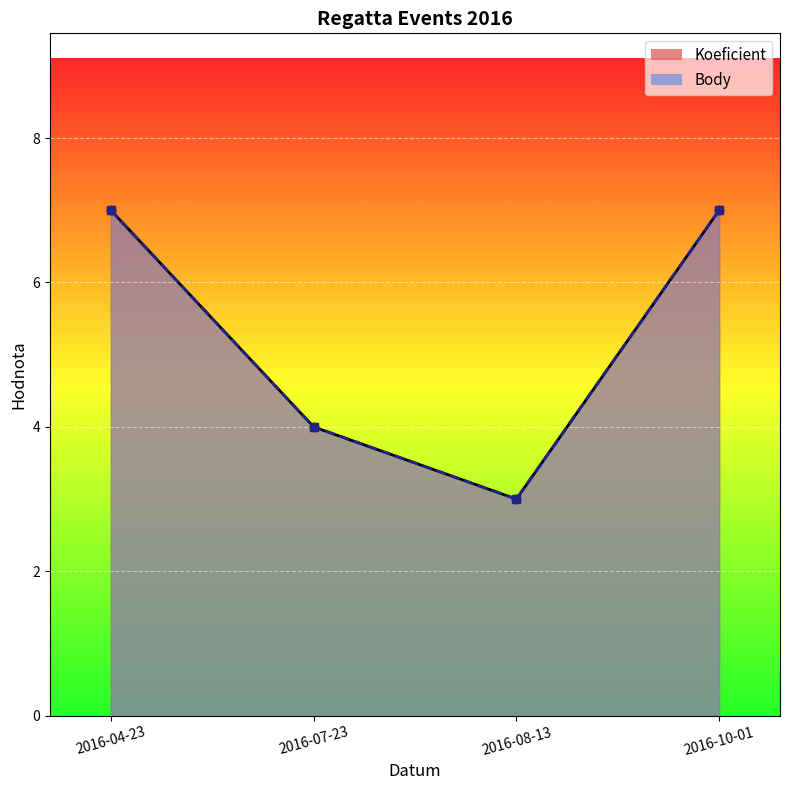

True or false: Body and Koeficient intersect in this chart.

False